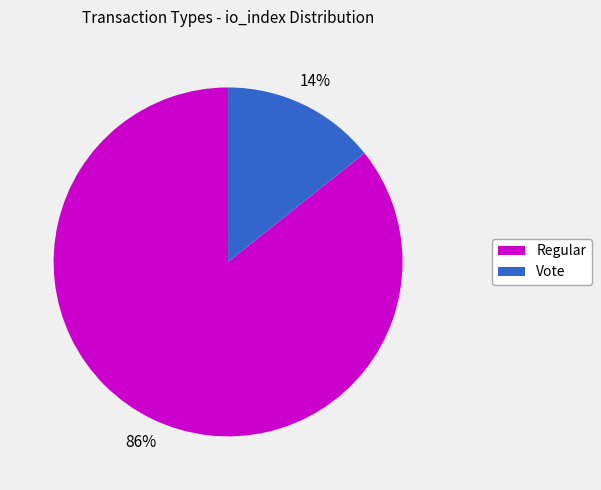

The Vote slice represents 4% of the pie. True or false?

False